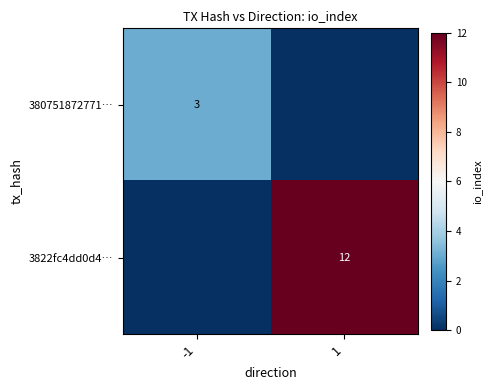

What is the difference between the 3822fc4dd0d4… values at 1 and -1?

12